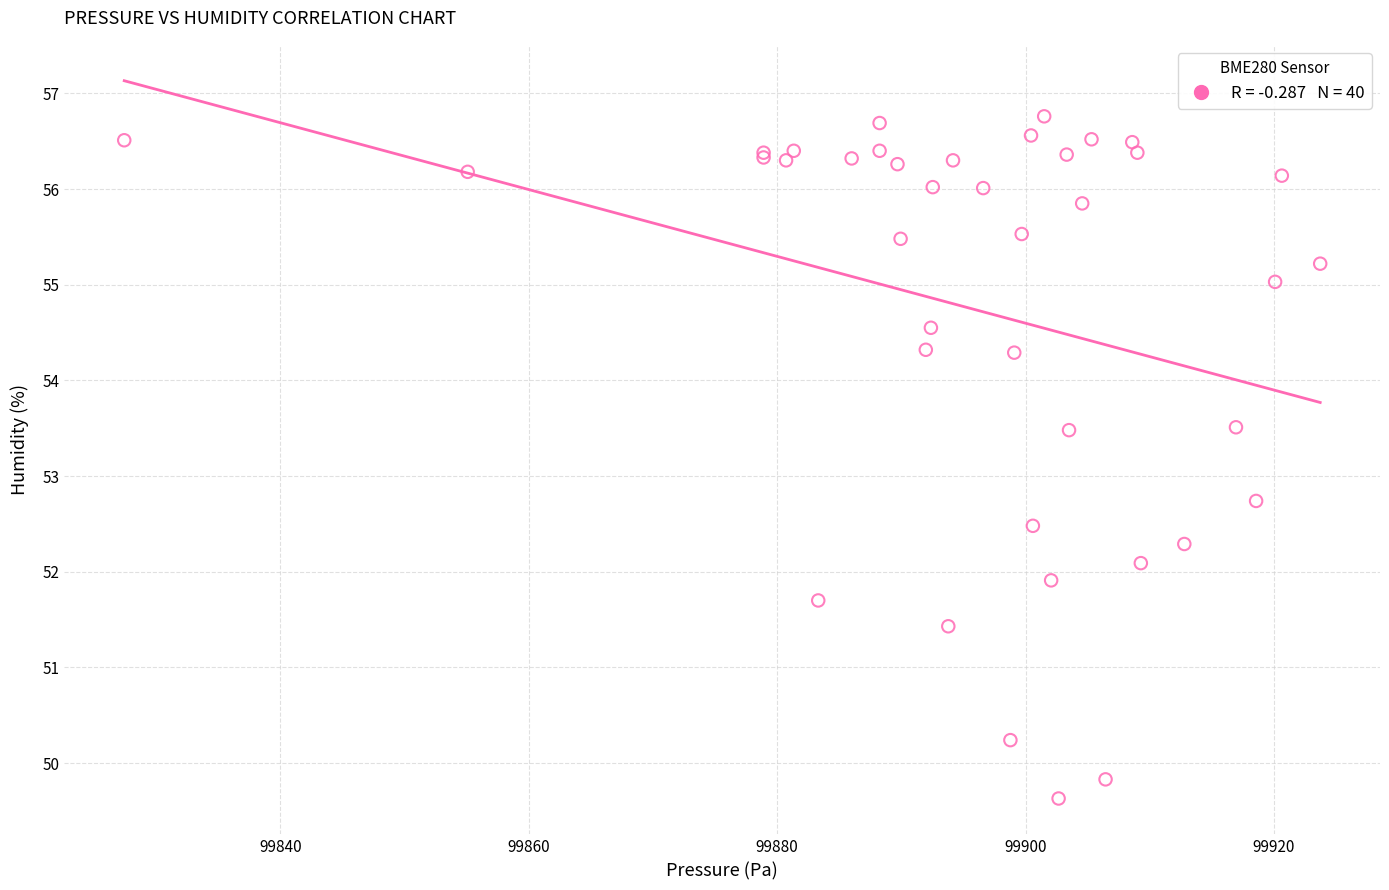

What Y value in the scatter plot is closest to 53?

52.7